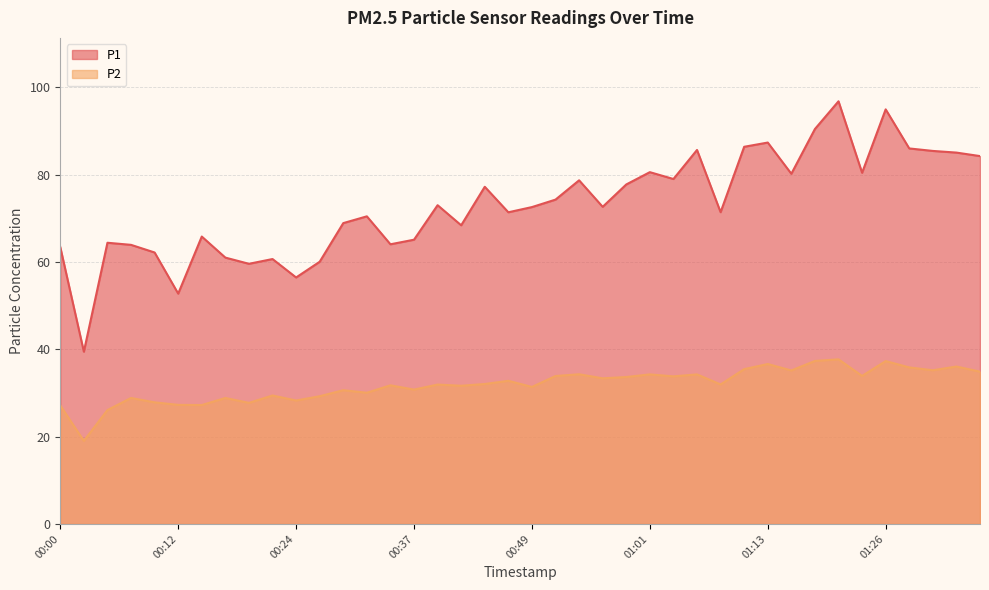

What is the label of the 20th point from the left?

00:46